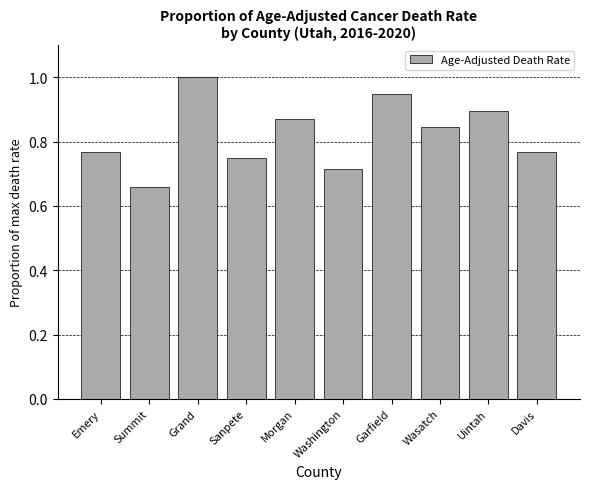

What is the label of the 2nd bar from the right?

Uintah